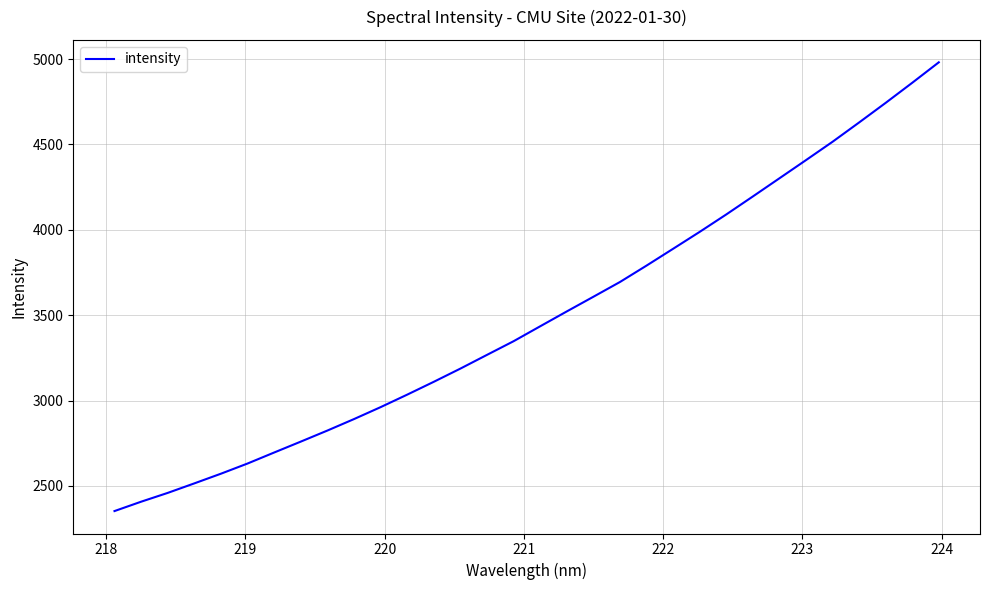

What is the smallest value displayed?

2352.9